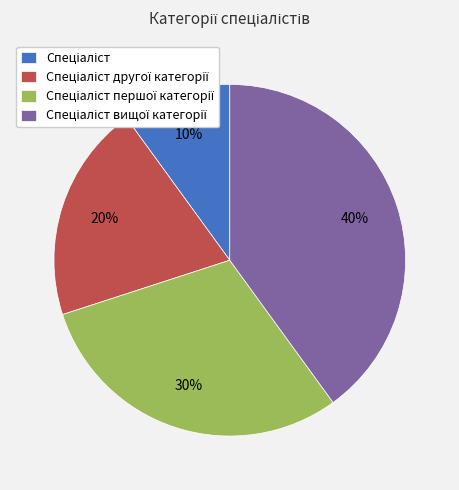

To the nearest percent, what is the difference between the largest and smallest slice percentages?

30%